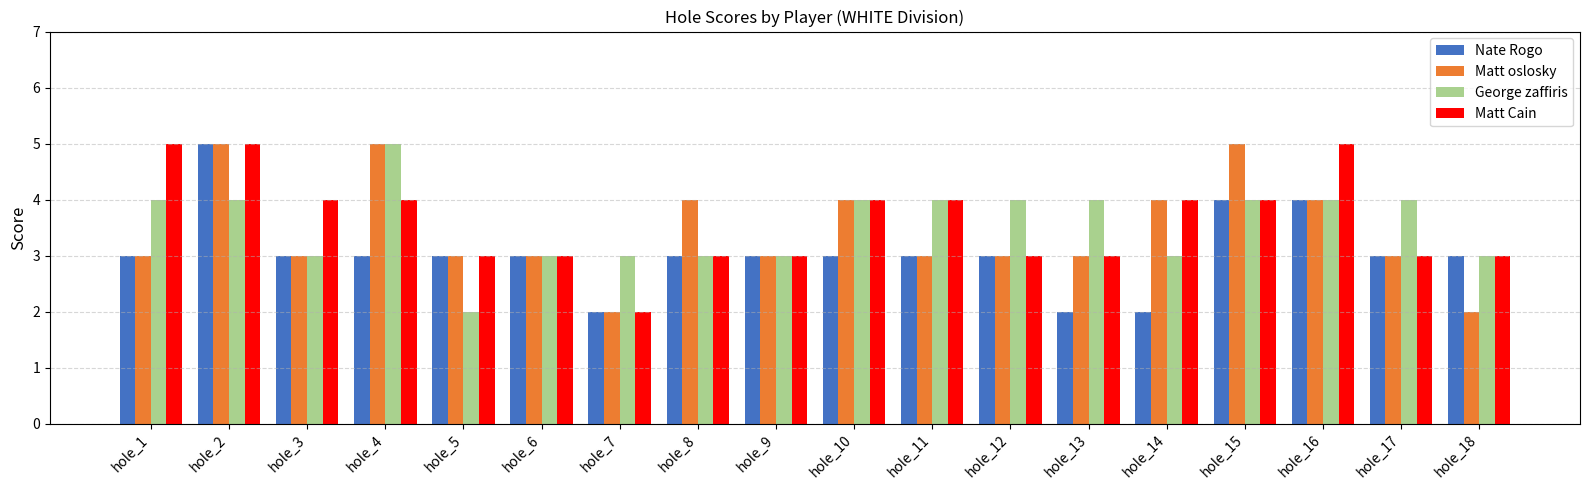

What is the average value of the Matt Cain series?

4